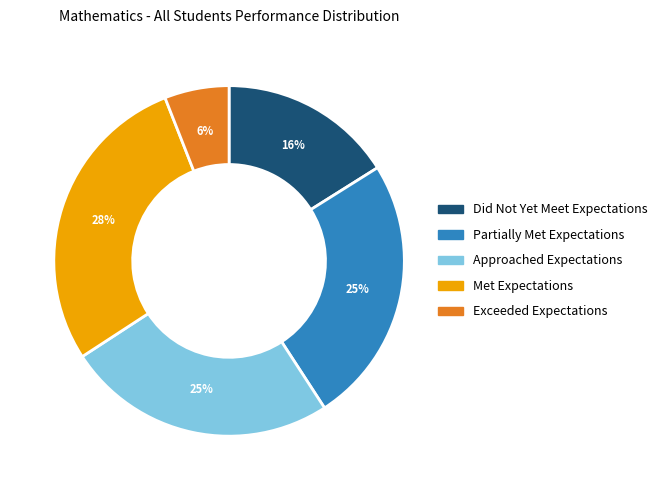

Is the sum of Met Expectations and Did Not Yet Meet Expectations greater than half?

No